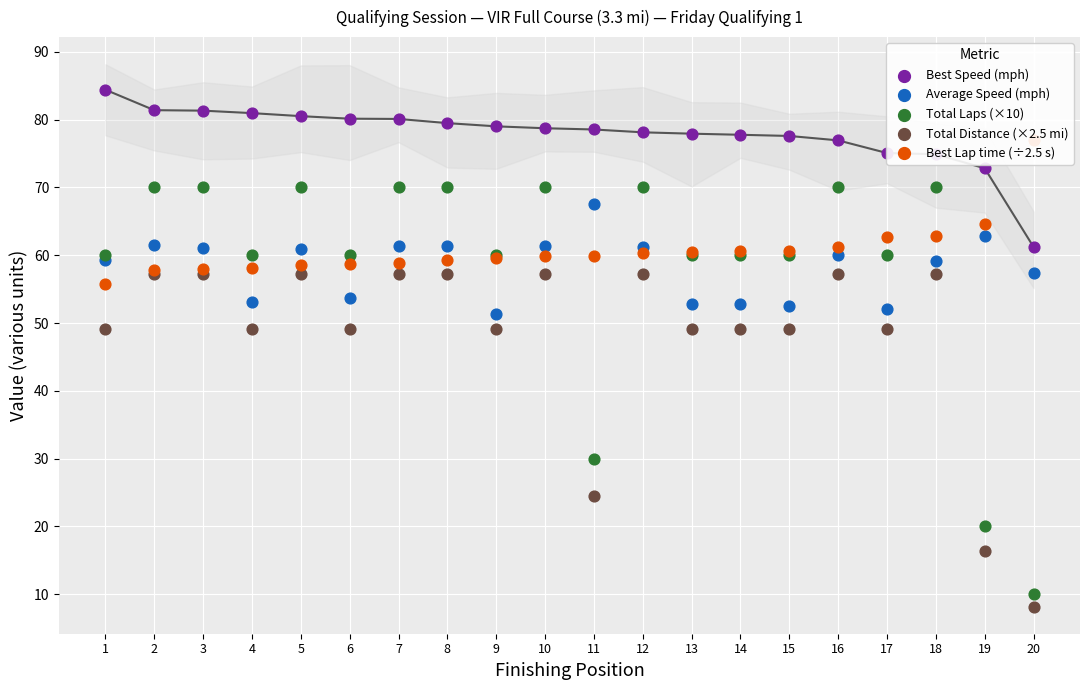

Which series has the largest Y range (max minus min)?

Total Laps (×10)